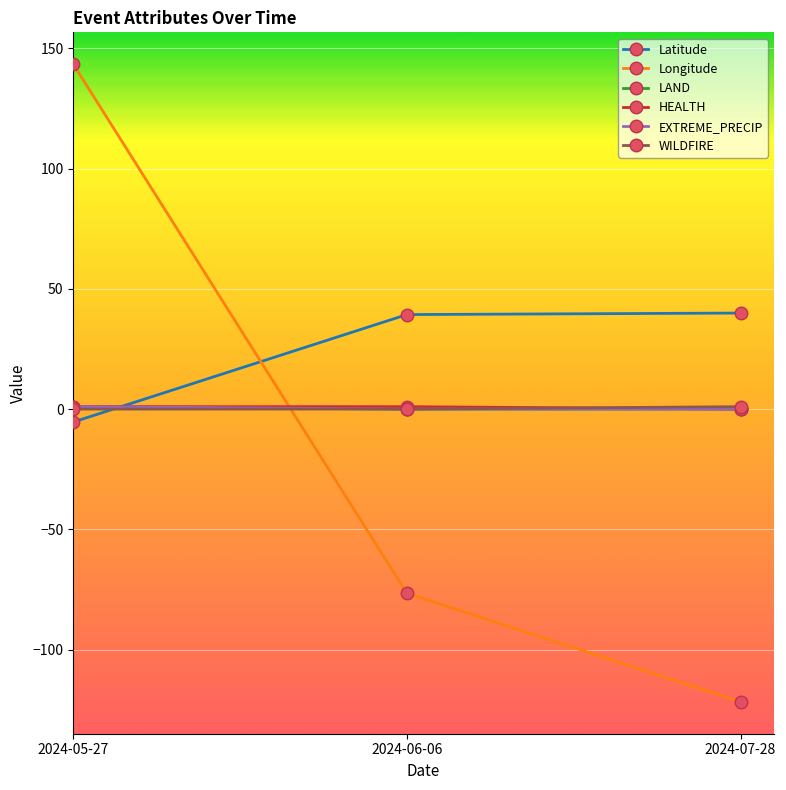

Does the chart have visible grid lines?

Yes